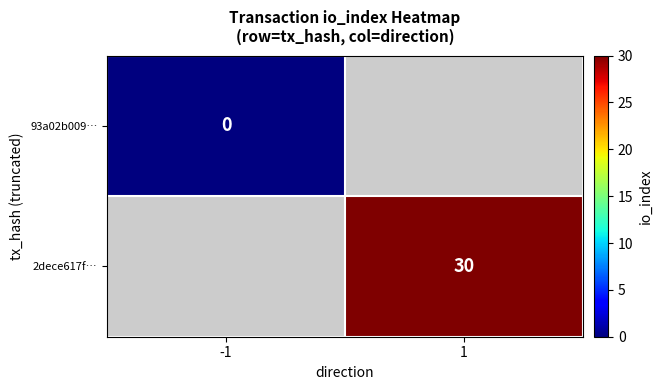

The value of 2dece617f… at 1 is 30. True or false?

True